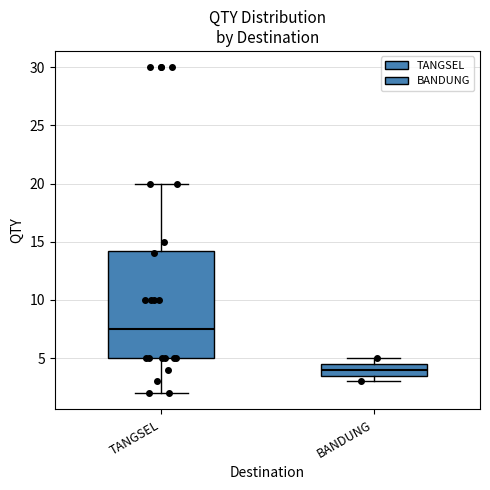

Reading left to right, read every box against the y-axis: the position of its median line, the range the box covers, and the ends of its whiskers. The values are not printed on the chart, so give them approximately, as read against the axis.

TANGSEL: median 7.5, box 5.0 to 14.5, whiskers 2.0 to 20.0
BANDUNG: median 4.0, box 3.5 to 4.5, whiskers 3.0 to 5.0